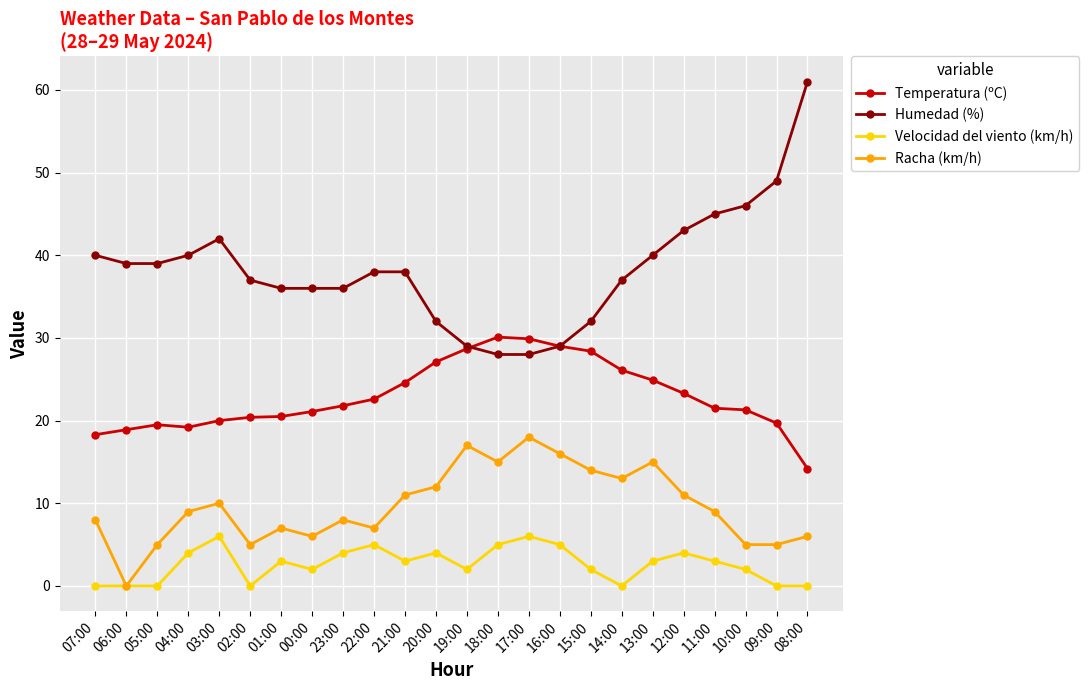

True or false: Humedad (%) and Racha (km/h) intersect in this chart.

False